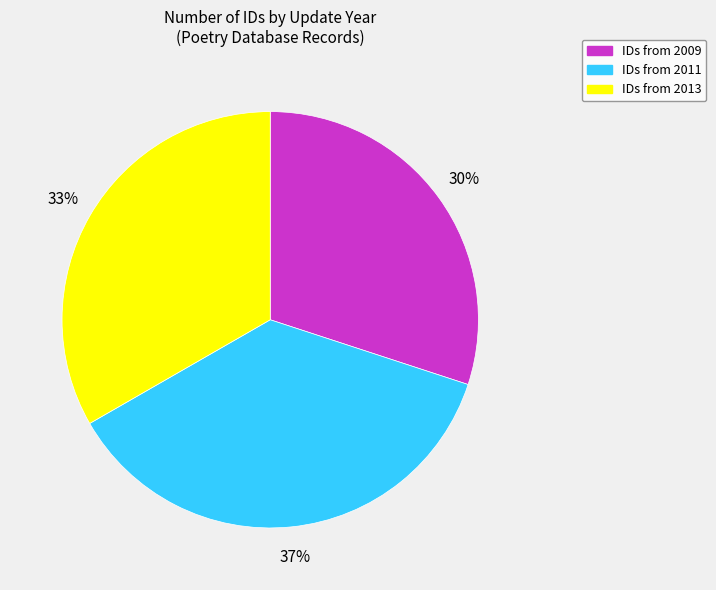

To the nearest percent, what is the difference between the largest and smallest slice percentages?

7%